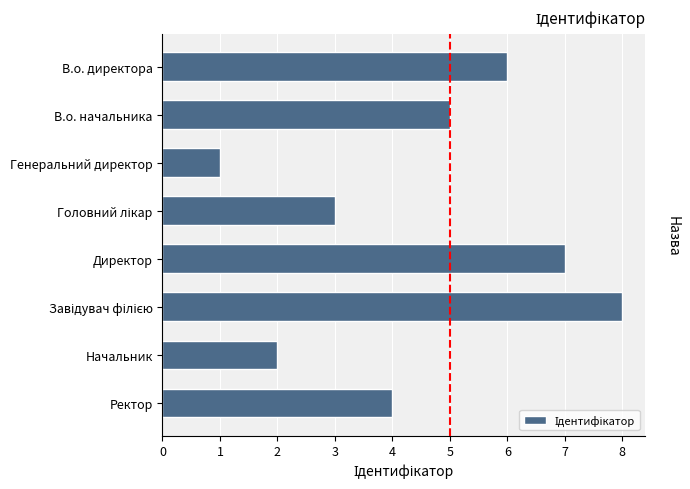

The value at Ректор is 7. True or false?

False